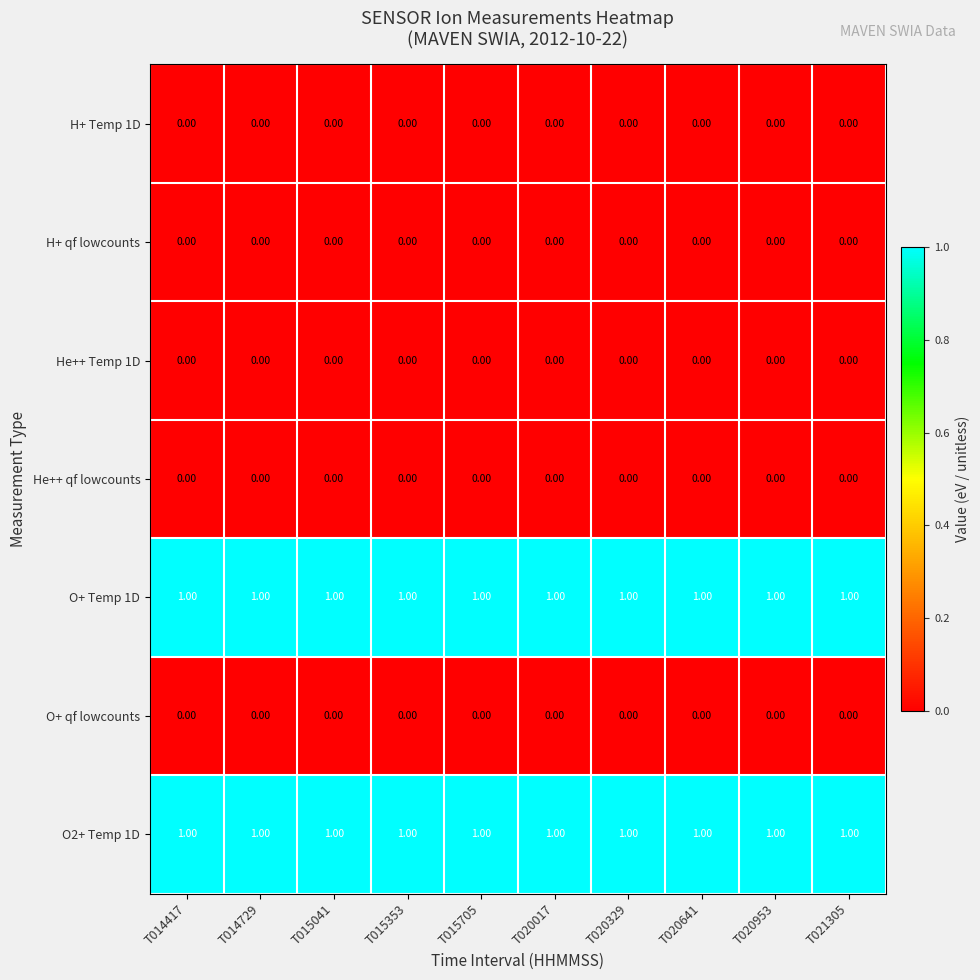

Reading left to right, list all the values displayed in this chart.

H+ Temp 1D: T014417=0	T014729=0	T015041=0	T015353=0	T015705=0	T020017=0	T020329=0	T020641=0	T020953=0	T021305=0
H+ qf lowcounts: T014417=0	T014729=0	T015041=0	T015353=0	T015705=0	T020017=0	T020329=0	T020641=0	T020953=0	T021305=0
He++ Temp 1D: T014417=0	T014729=0	T015041=0	T015353=0	T015705=0	T020017=0	T020329=0	T020641=0	T020953=0	T021305=0
He++ qf lowcounts: T014417=0	T014729=0	T015041=0	T015353=0	T015705=0	T020017=0	T020329=0	T020641=0	T020953=0	T021305=0
O+ Temp 1D: T014417=1	T014729=1	T015041=1	T015353=1	T015705=1	T020017=1	T020329=1	T020641=1	T020953=1	T021305=1
O+ qf lowcounts: T014417=0	T014729=0	T015041=0	T015353=0	T015705=0	T020017=0	T020329=0	T020641=0	T020953=0	T021305=0
O2+ Temp 1D: T014417=1	T014729=1	T015041=1	T015353=1	T015705=1	T020017=1	T020329=1	T020641=1	T020953=1	T021305=1